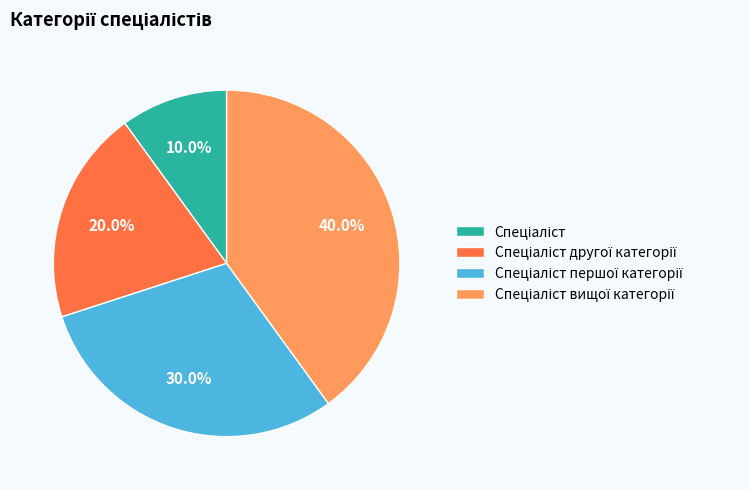

Count the number of slices in the pie.

4